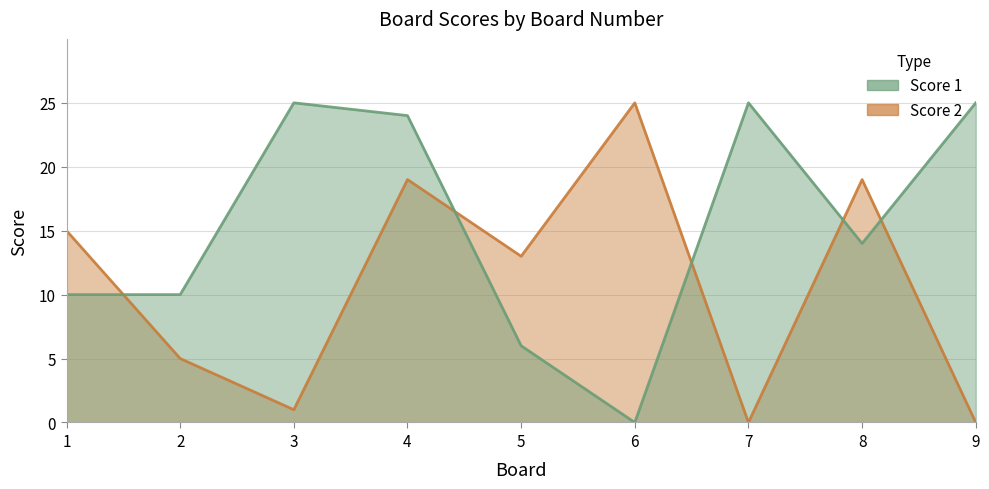

Reading left to right, transcribe all the data shown in this chart.

Score 1: 10	10	25	24	6	0	25	14	25
Score 2: 15	5	1	19	13	25	0	19	0